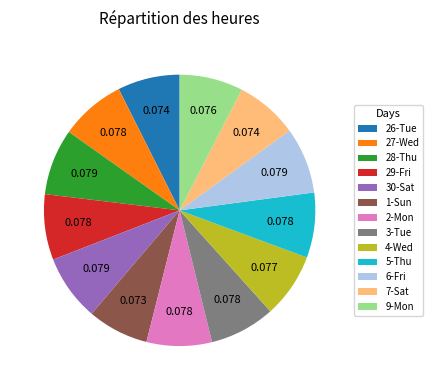

Approximately how many times larger is the value at 5-Thu compared to 4-Wed?

1.0